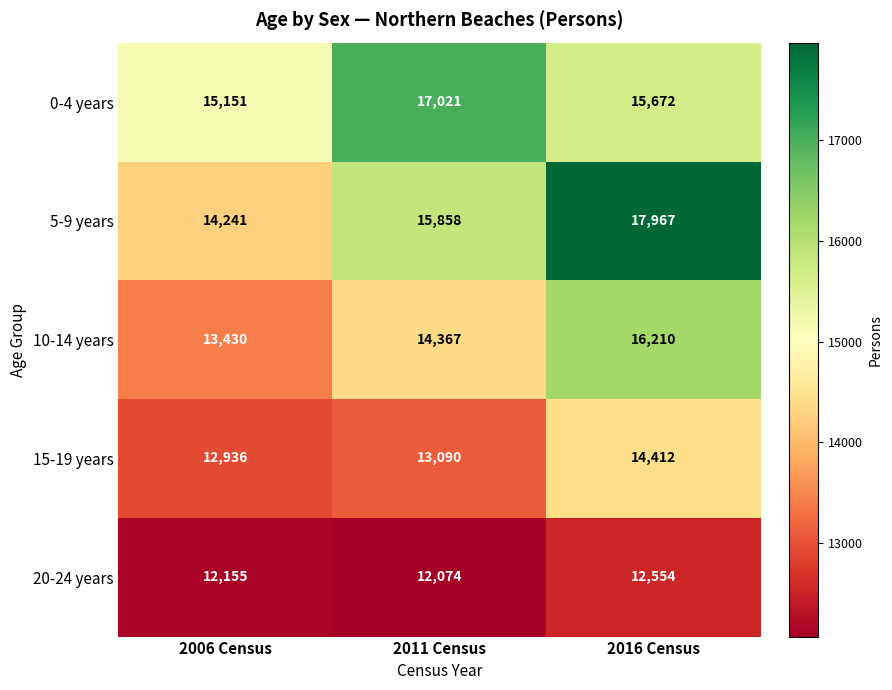

What value does the 5-9 years series have at 2006 Census, to the nearest 50?

14250